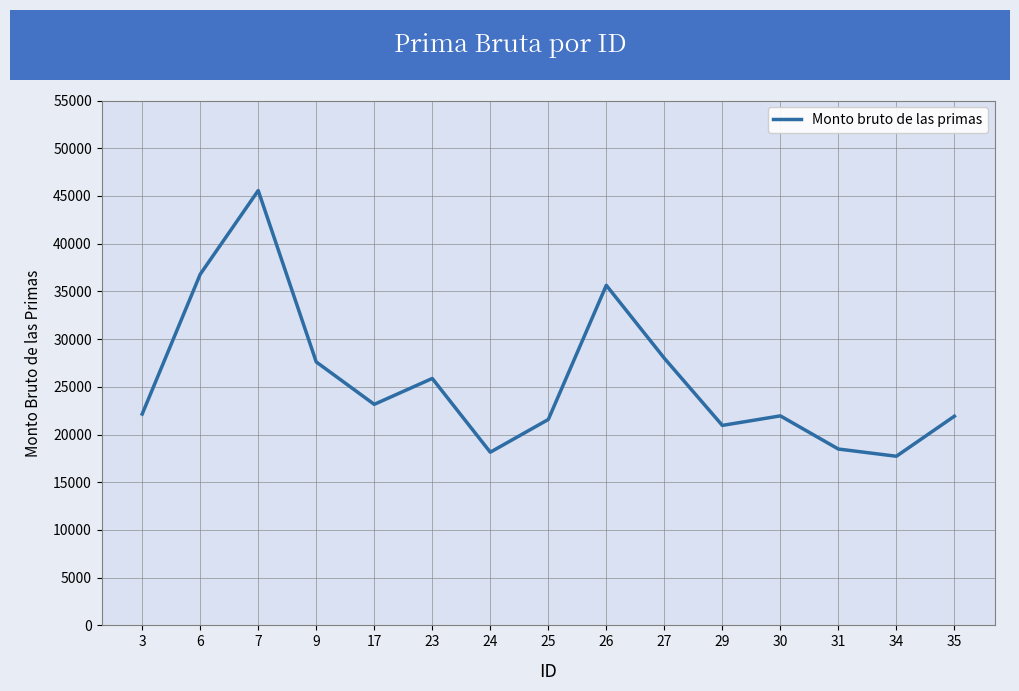

What is the greatest value displayed?

45565.2